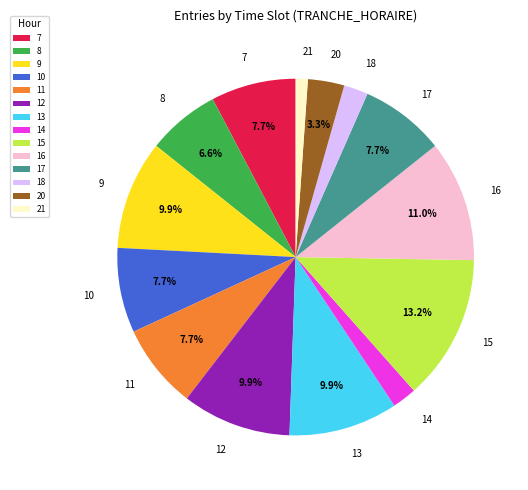

To the nearest percent, what is the difference between the 13 and 21 slice percentages?

9%